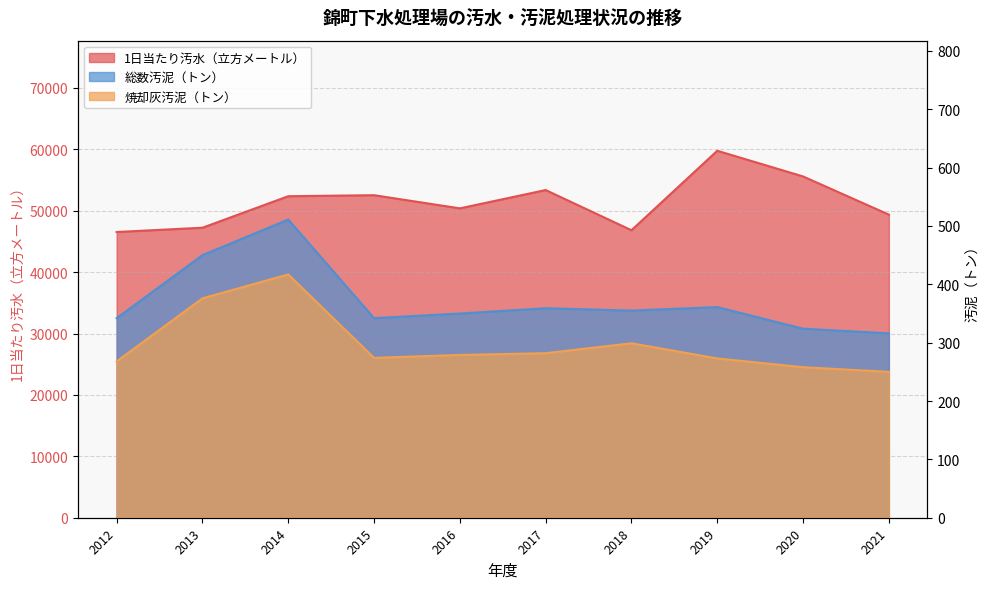

Is it true that 焼却灰汚泥（トン） equals 376 at 2013?

True